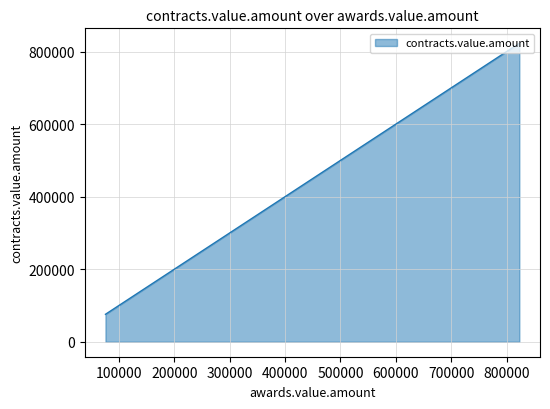

True or false: there are more than 1 points higher than both neighbors.

False